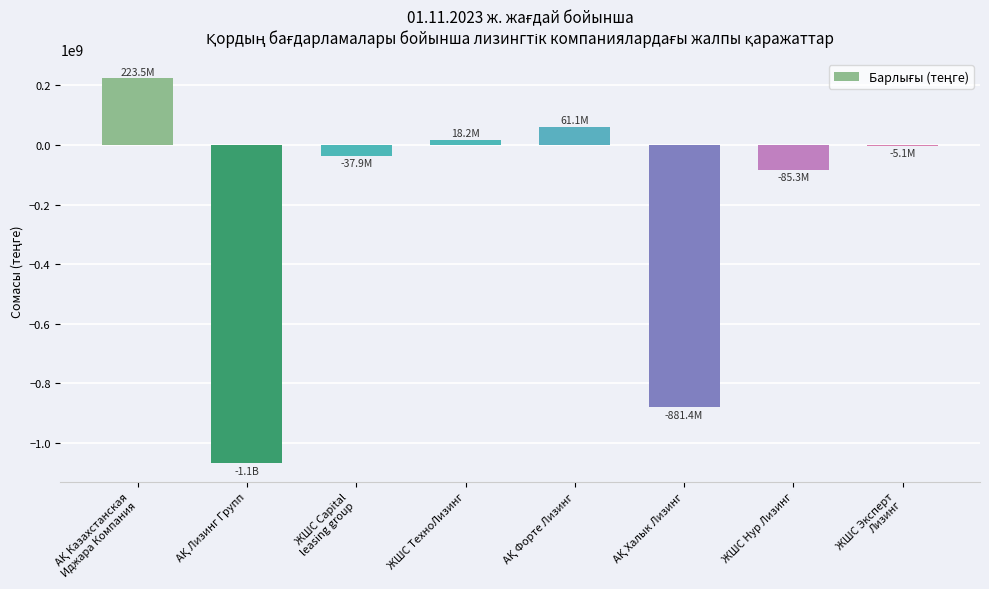

What is the greatest value displayed?

223466164.6